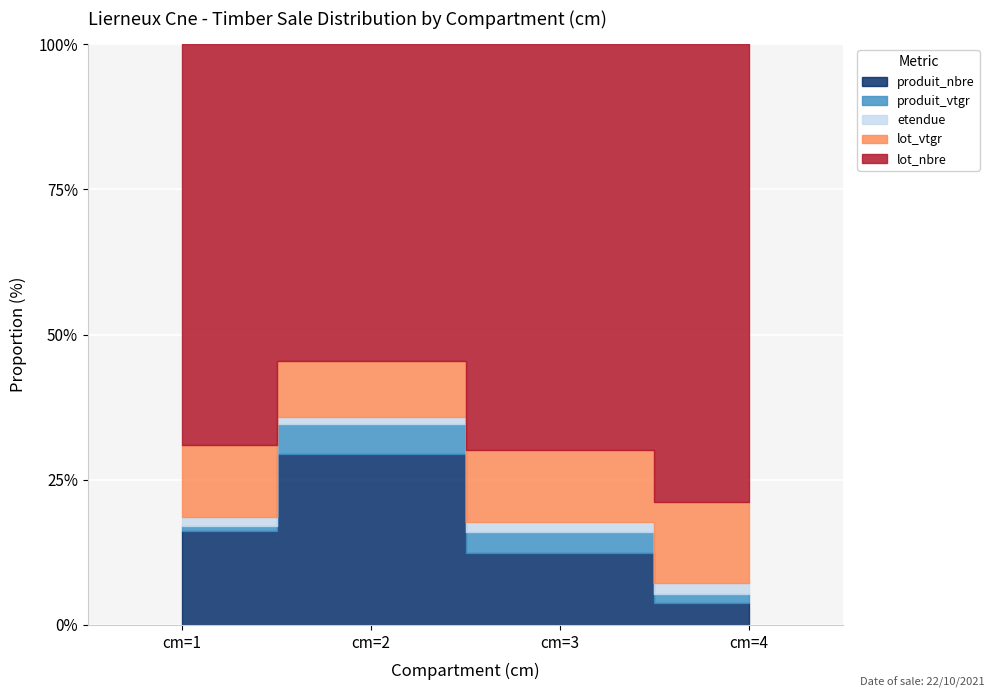

What is the total value across all series at cm=3?

691.1